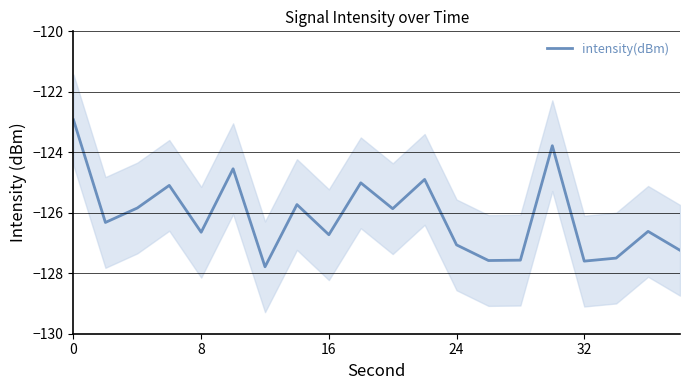

What is the lowest value of the intensity(dBm) series?

-127.8